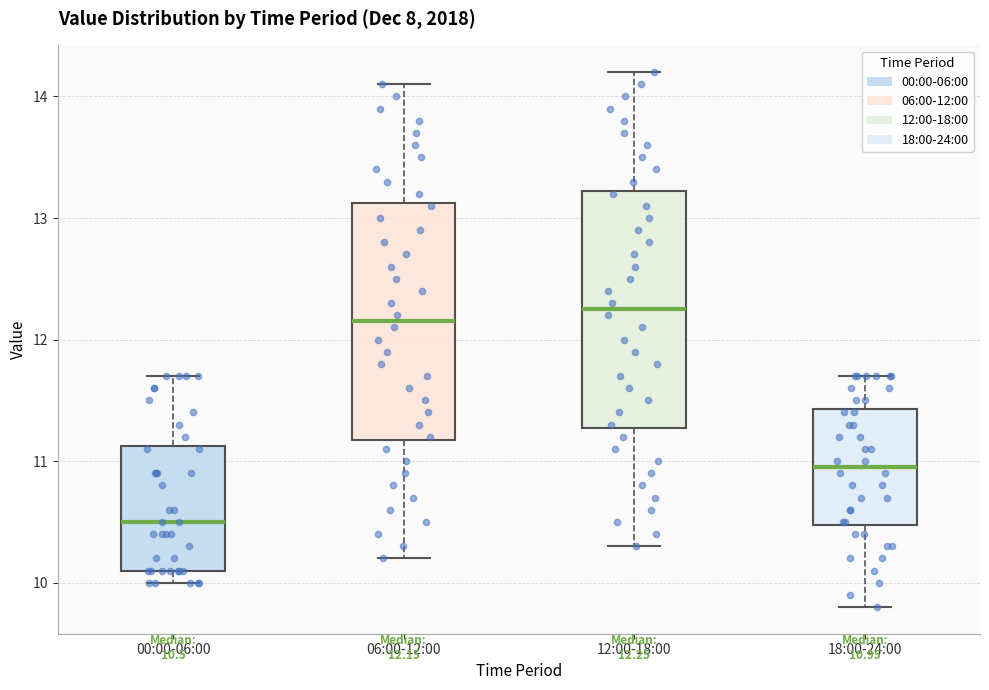

Which box has the lowest median line?

00:00-06:00